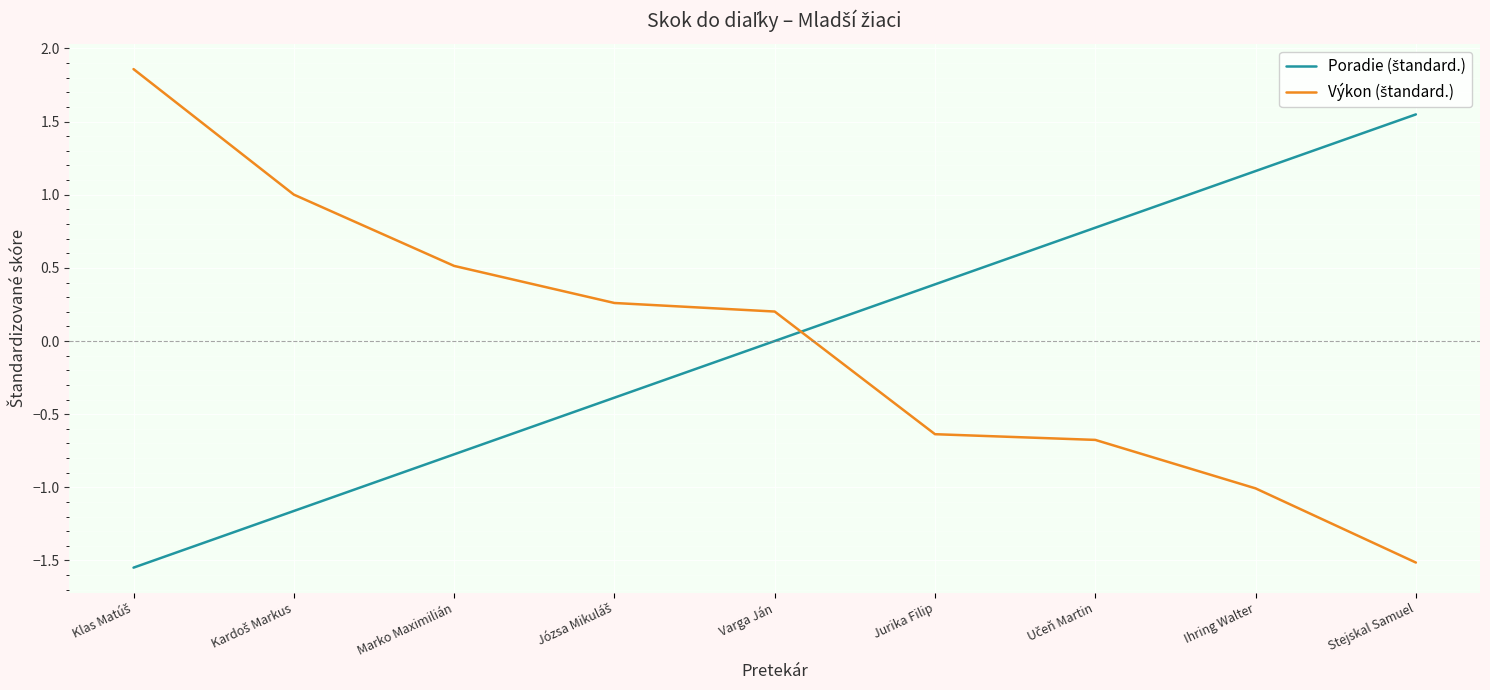

Reading left to right, what are all the values shown in this chart?

Poradie (štandard.): -1.5	-1.2	-0.8	-0.4	0.0	0.4	0.8	1.2	1.5
Výkon (štandard.): 1.9	1.0	0.5	0.3	0.2	-0.6	-0.7	-1.0	-1.5